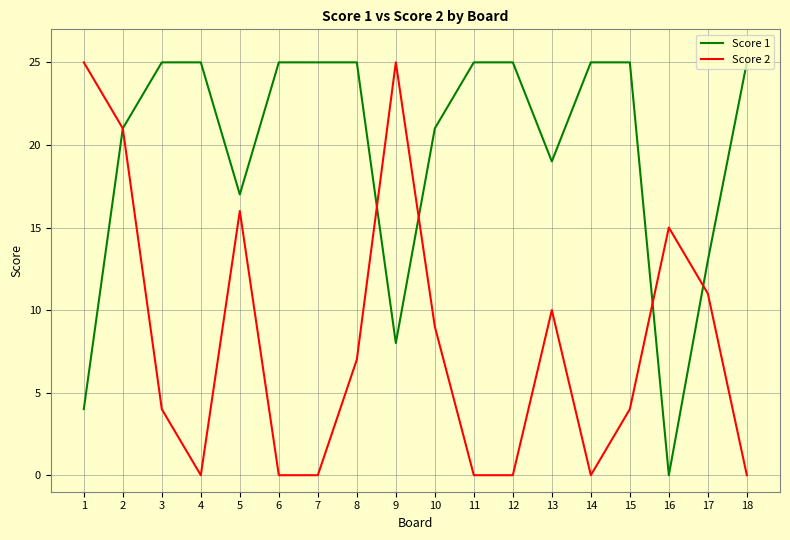

Rank the series at 4 from highest to lowest value.

Score 1, Score 2